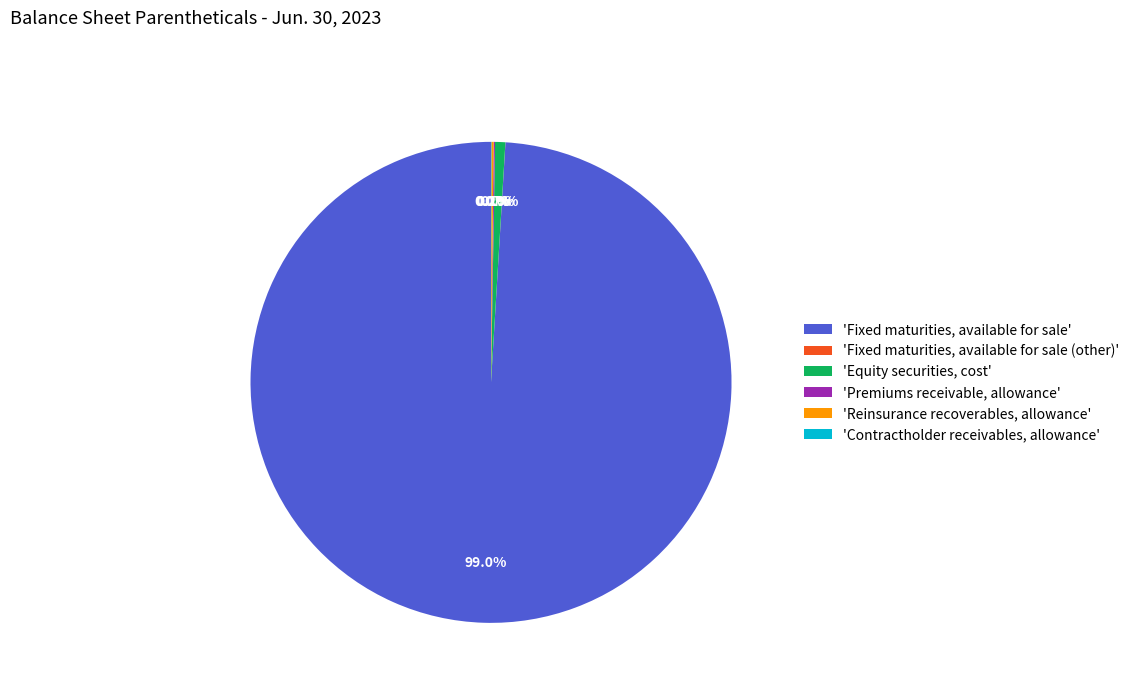

Does any single category account for the majority?

Yes